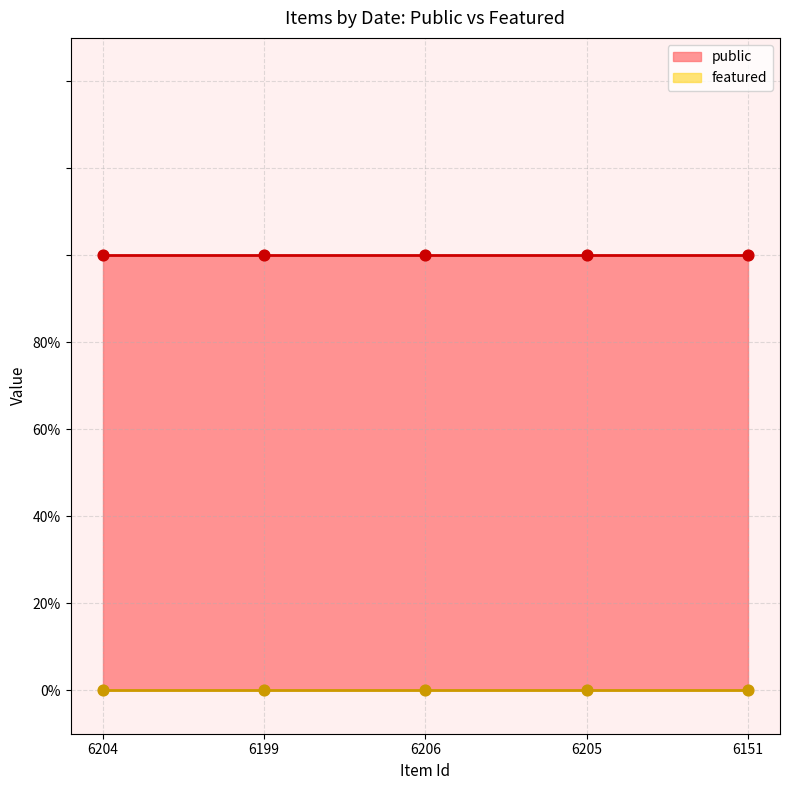

Is the value of featured at 6204 greater than the value of public at 6204?

No